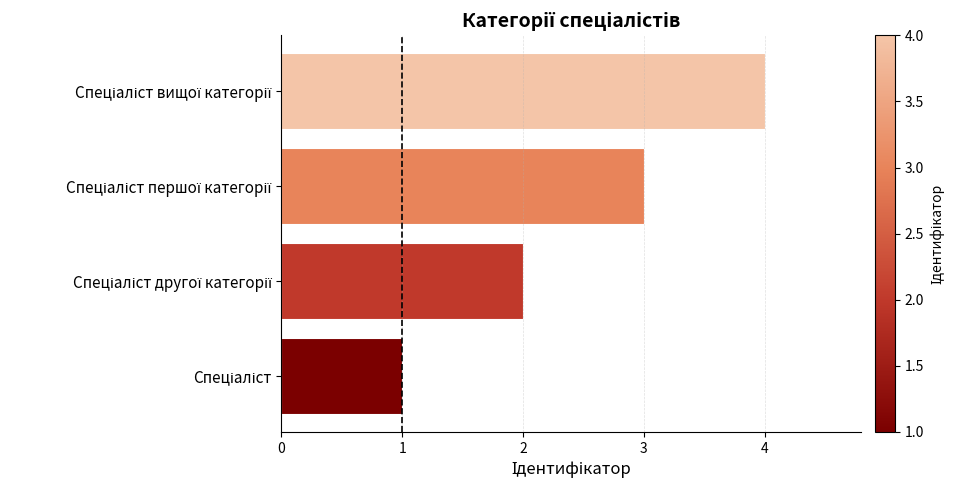

What is the maximum value shown in the chart?

4